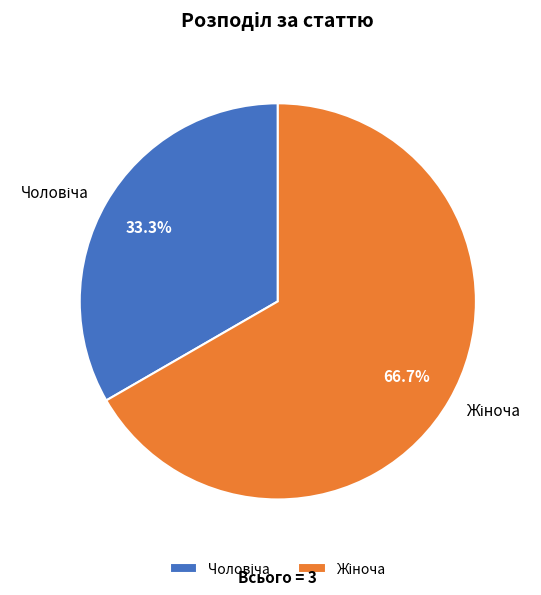

Is there a majority slice in this chart?

Yes